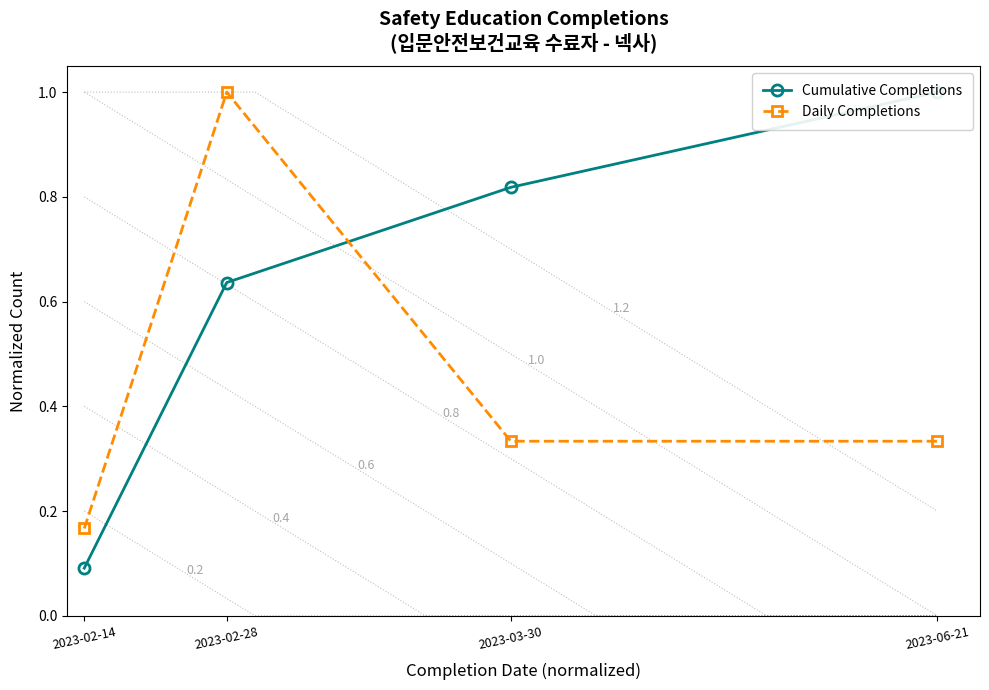

What value does the Daily Completions series have at 2023-03-30?

0.3